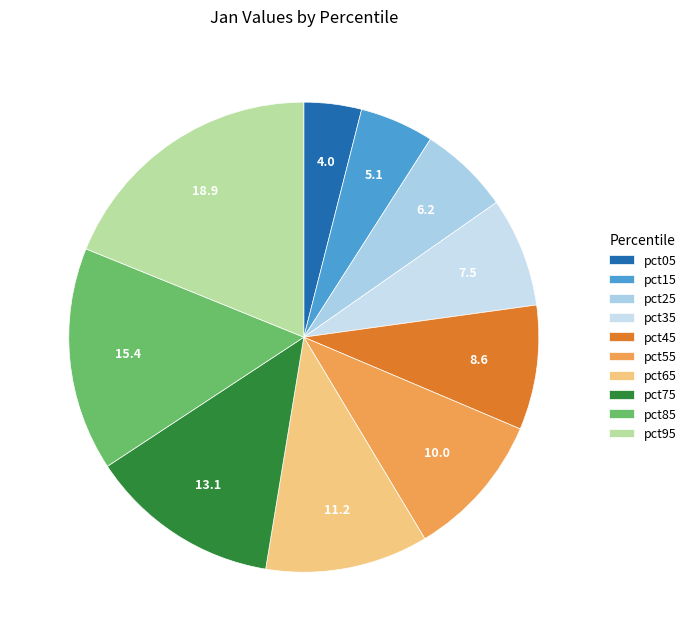

The pct65 slice represents 1% of the pie. True or false?

False